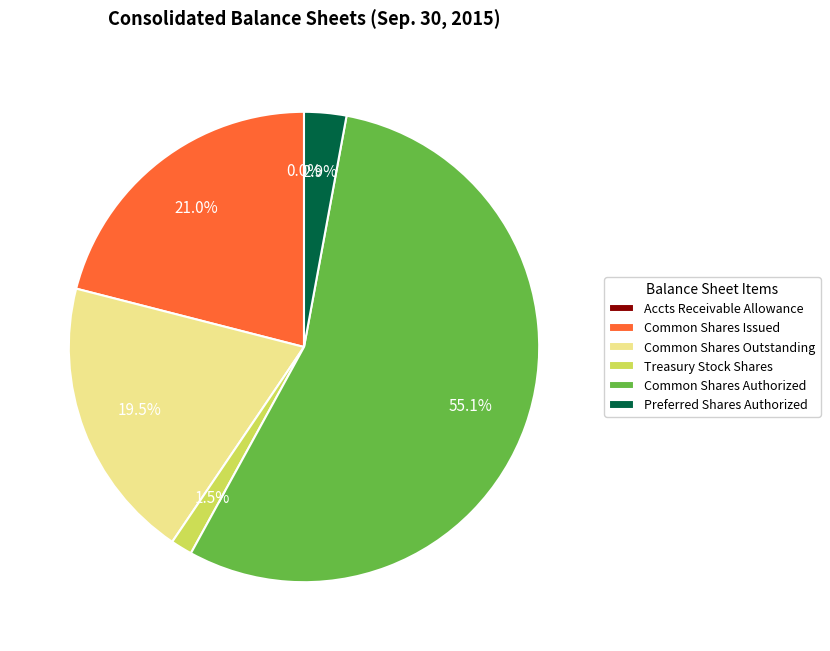

Combined, what portion of the pie is Treasury Stock Shares and Preferred Shares Authorized?

4.4%